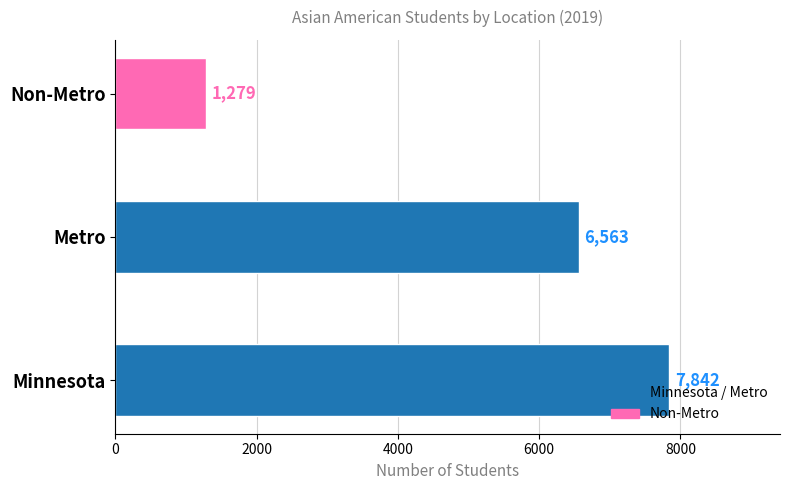

Reading bottom to top, what are all the values shown in this chart?

7842	6563	1279